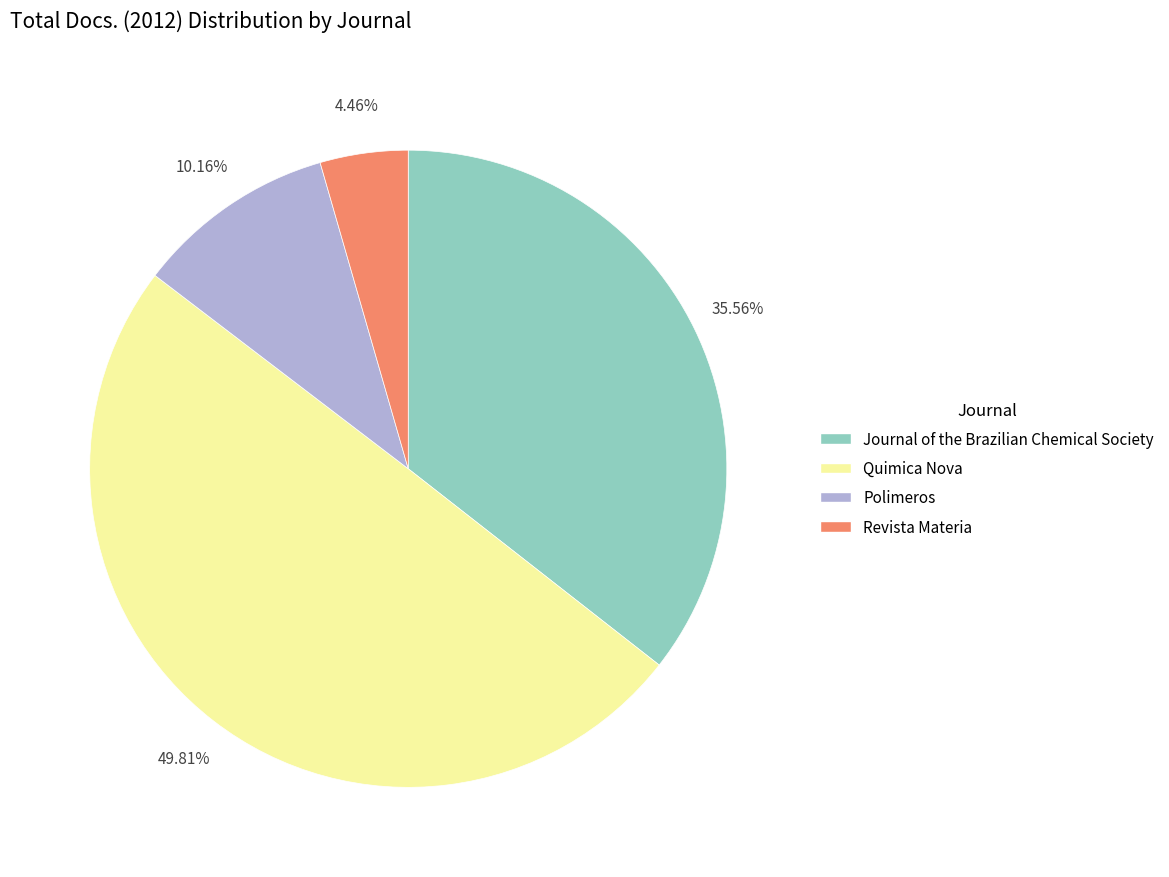

Which slice is the largest?

Quimica Nova